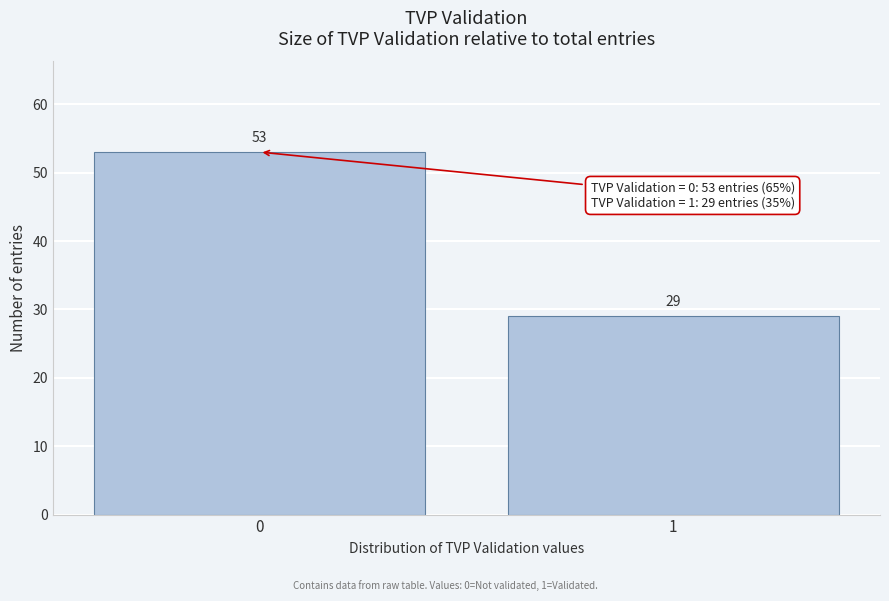

Reading left to right, extract all data points from this chart.

53	29